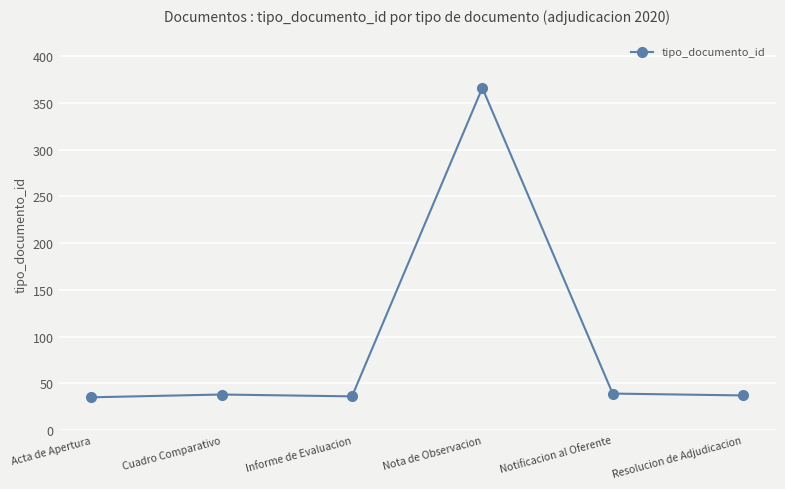

What is the value of the 3rd point from the left?

36